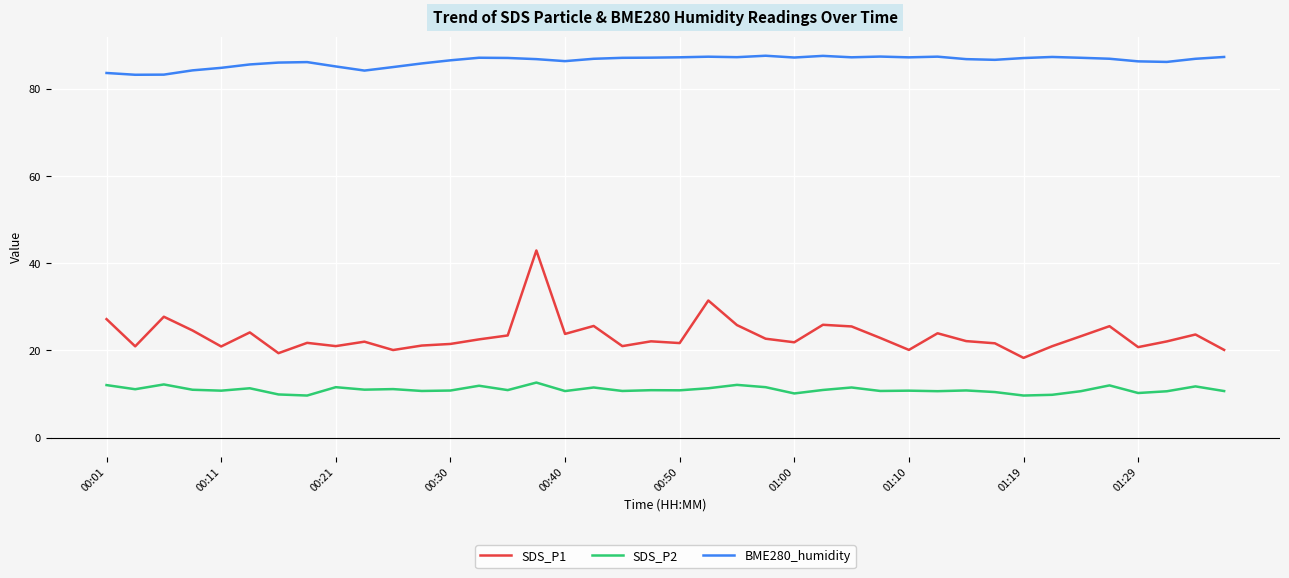

True or false: BME280_humidity and SDS_P2 cross at least once.

False